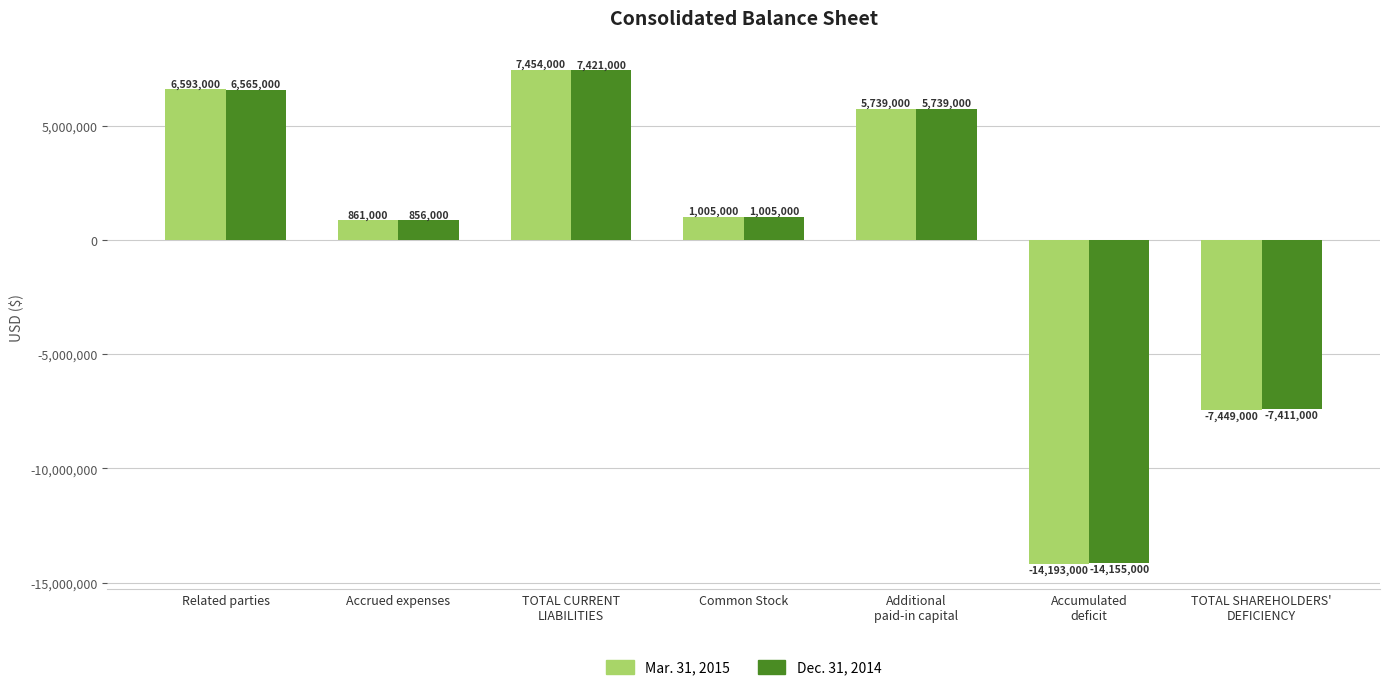

Reading left to right, list all the values displayed in this chart.

Mar. 31, 2015: Related parties=6593000	Accrued expenses=861000	TOTAL CURRENT
LIABILITIES=7454000	Common Stock=1005000	Additional
paid-in capital=5739000	Accumulated
deficit=-14193000	TOTAL SHAREHOLDERS'
DEFICIENCY=-7449000
Dec. 31, 2014: Related parties=6565000	Accrued expenses=856000	TOTAL CURRENT
LIABILITIES=7421000	Common Stock=1005000	Additional
paid-in capital=5739000	Accumulated
deficit=-14155000	TOTAL SHAREHOLDERS'
DEFICIENCY=-7411000